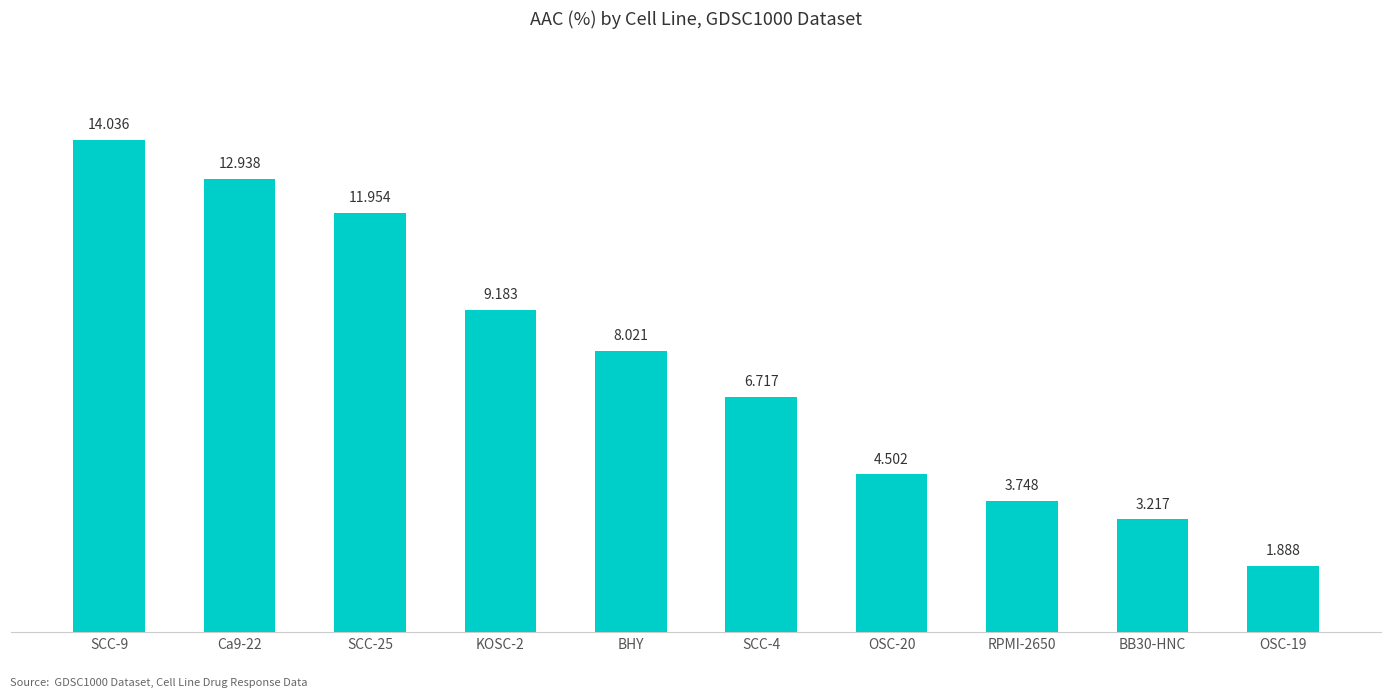

What is the approximate value at Ca9-22?

12.9